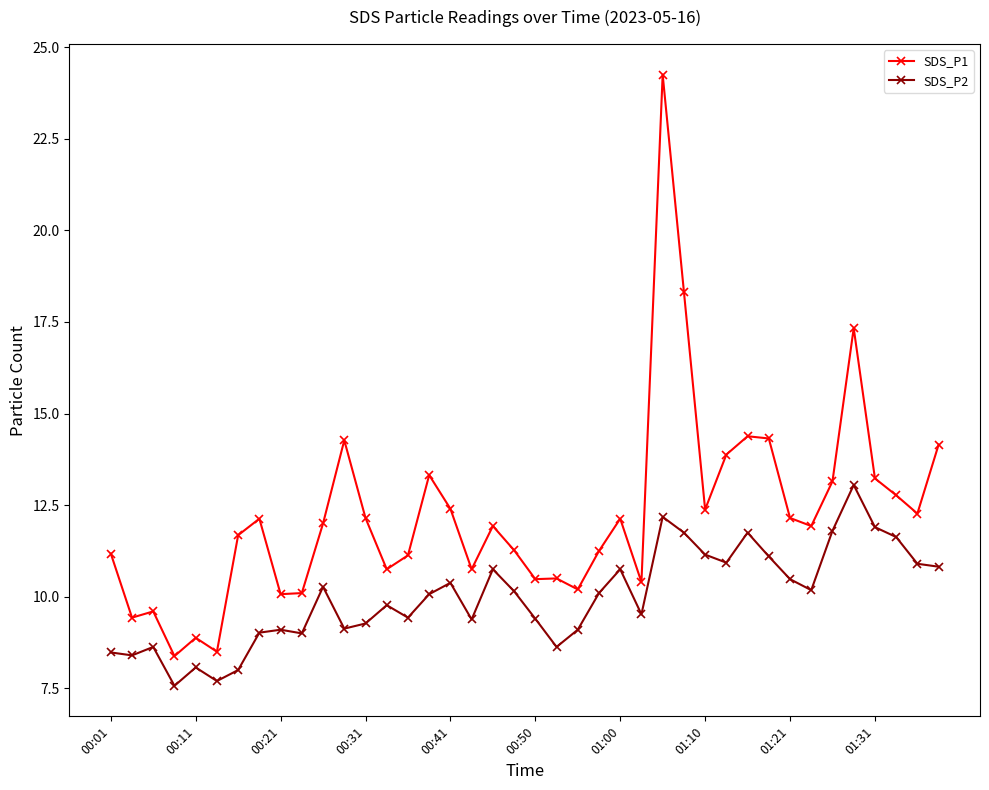

Which series has the largest range (max minus min)?

SDS_P1